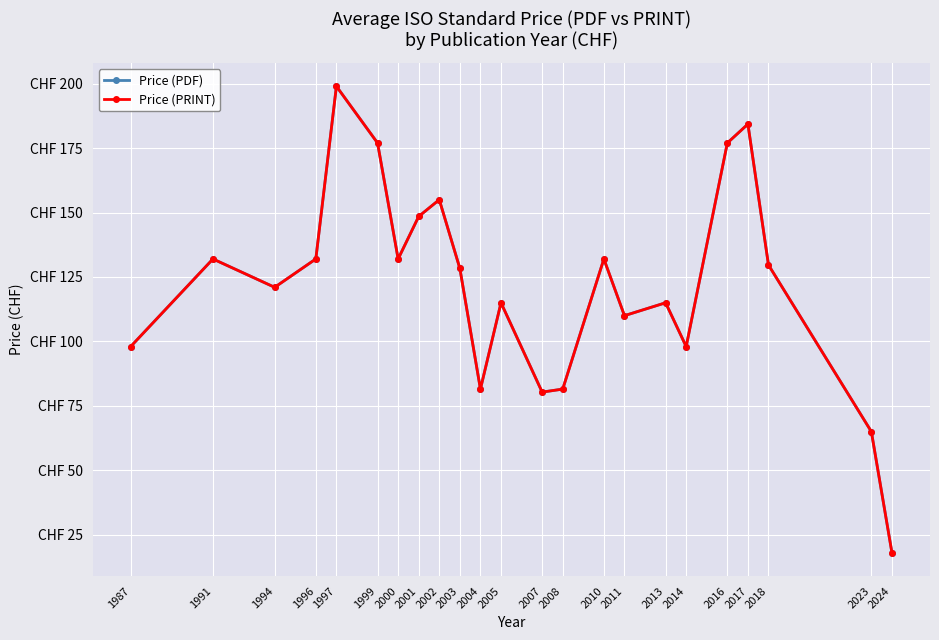

Is this an area chart (filled region under the line)?

No